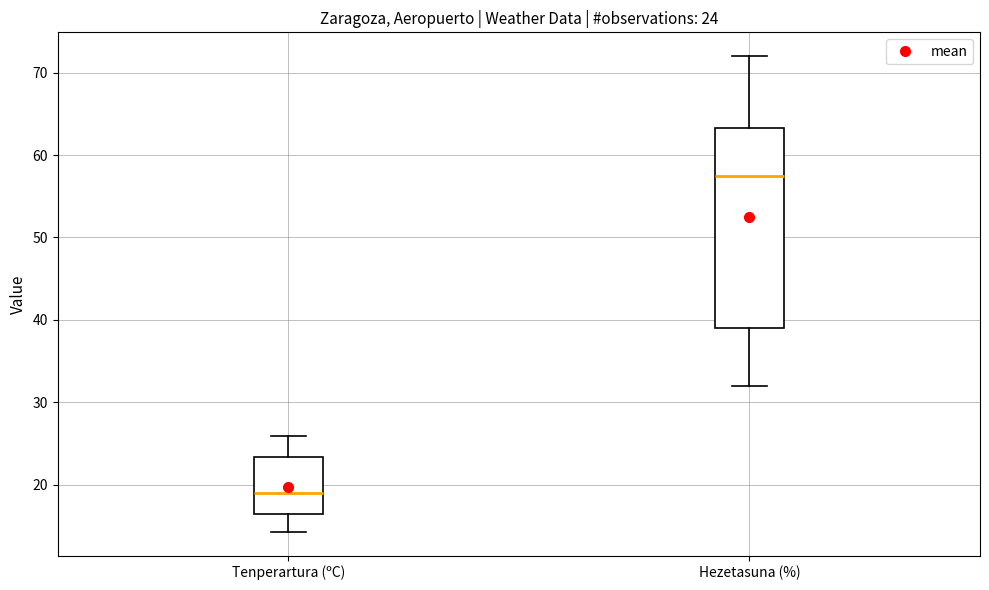

Which box has the highest median line?

Hezetasuna (%)